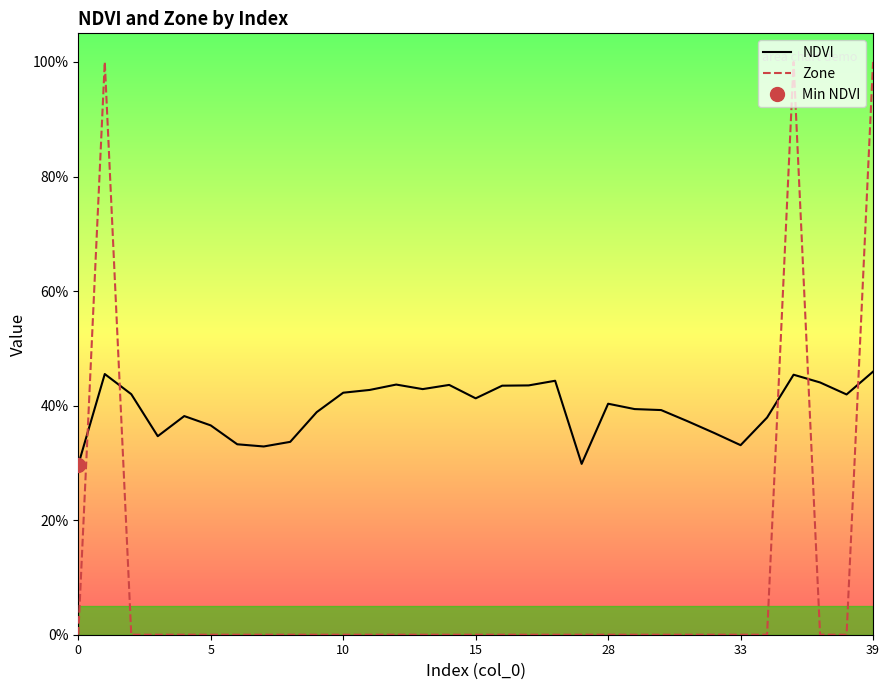

What is the sum of all Zone values?

3.0